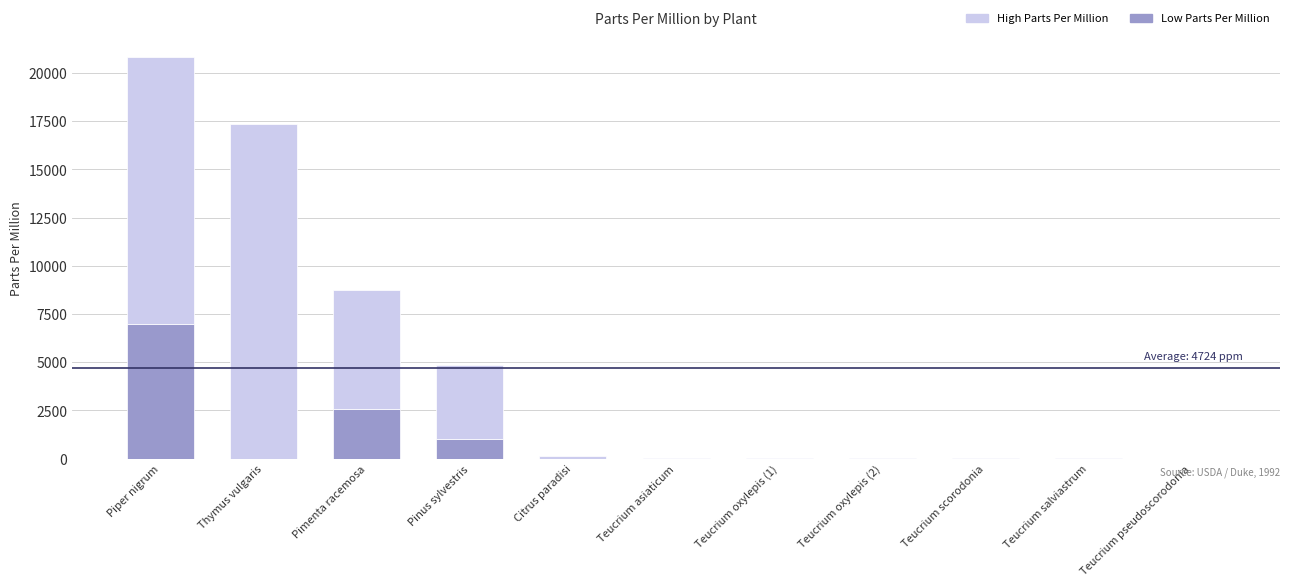

Where is Low Parts Per Million nearest to the value 3500?

Pimenta racemosa